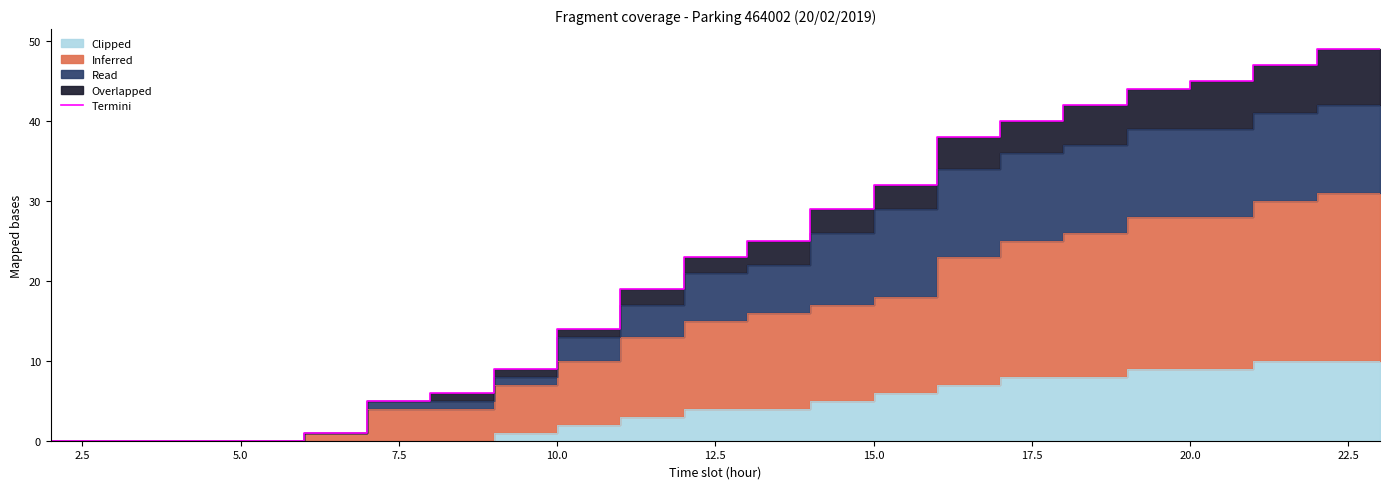

True or false: the data has more than 0 interior local peaks.

False